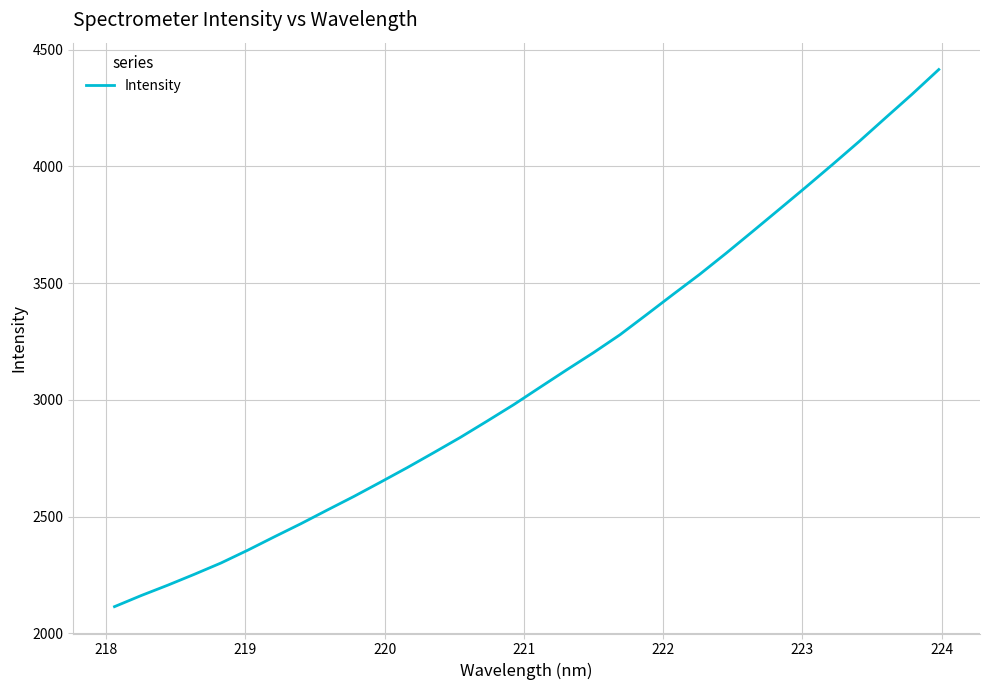

What is the maximum value shown in the chart?

4414.9